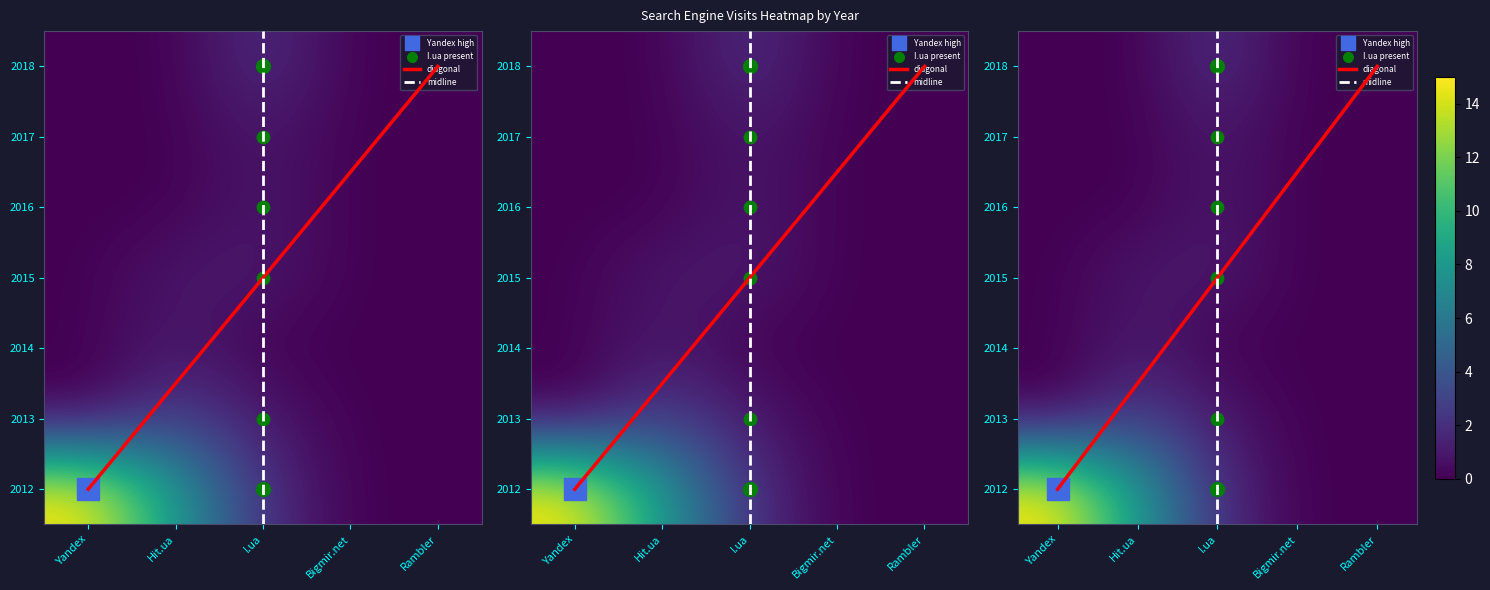

How many series are shown in this chart?

7